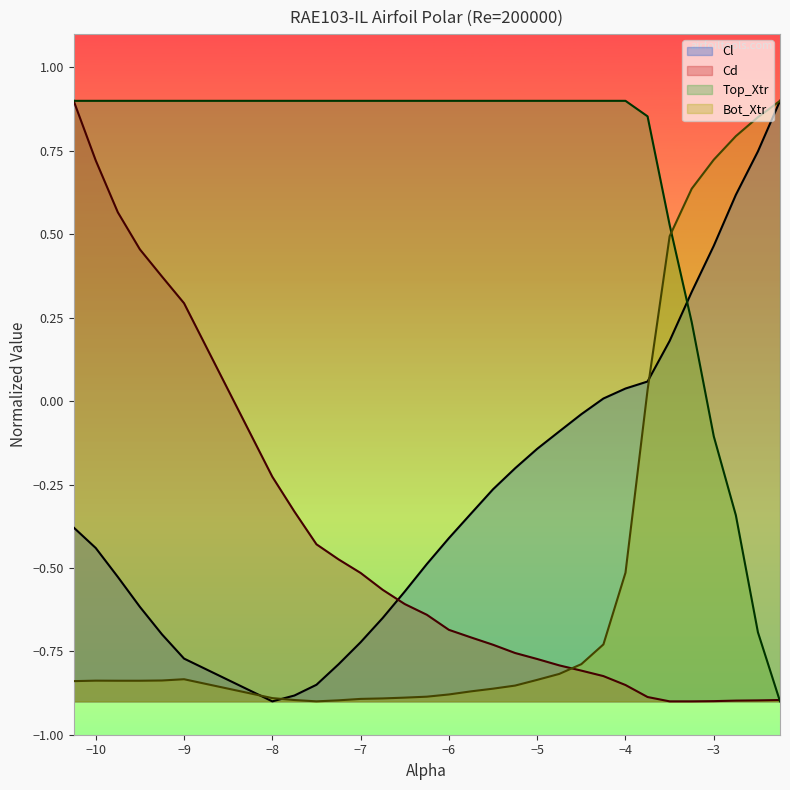

What is the difference between the highest and lowest values at −6?

1.8